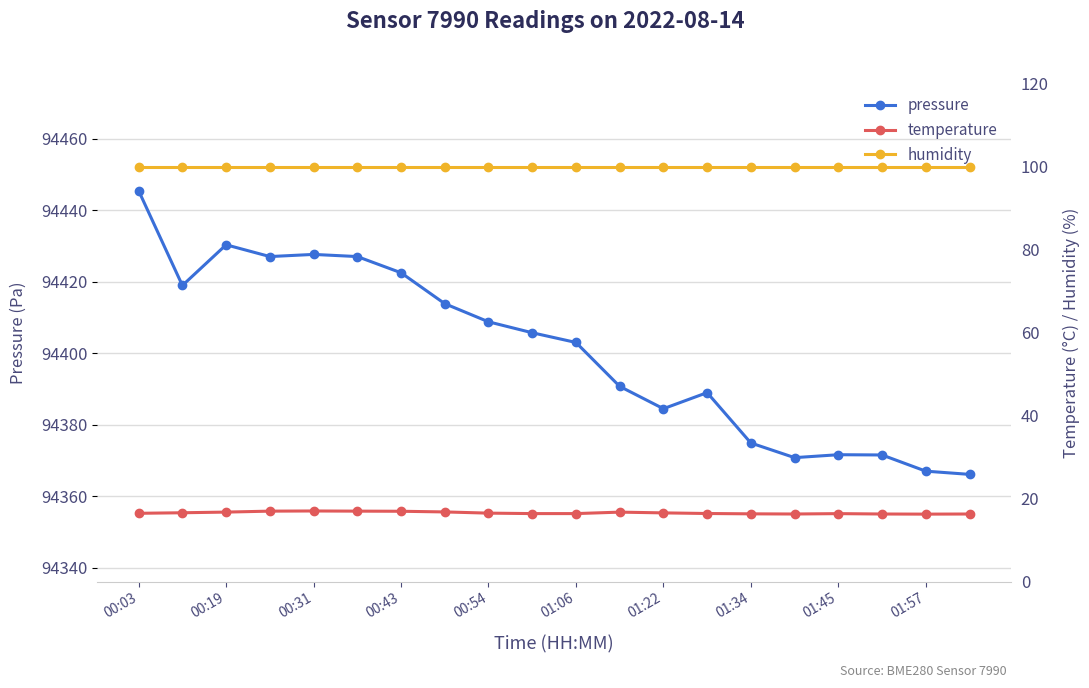

The value of temperature at 19 is 16.3. True or false?

True